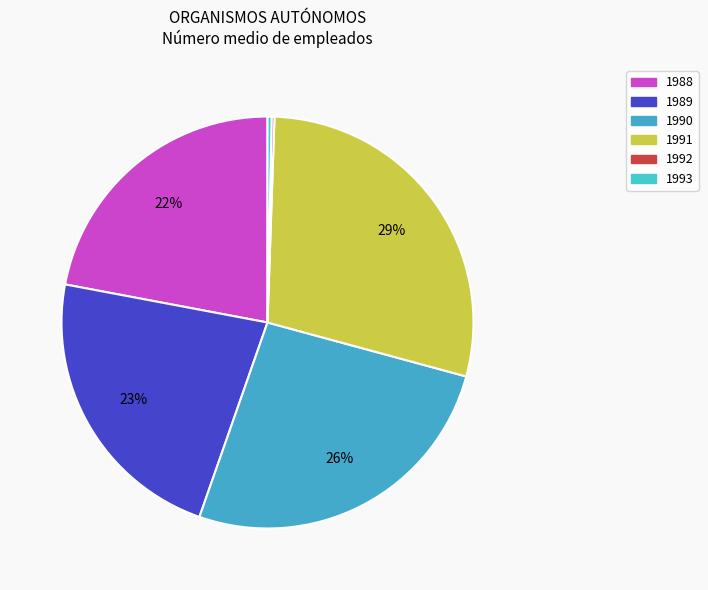

Is there any slice that represents more than half of the pie?

No